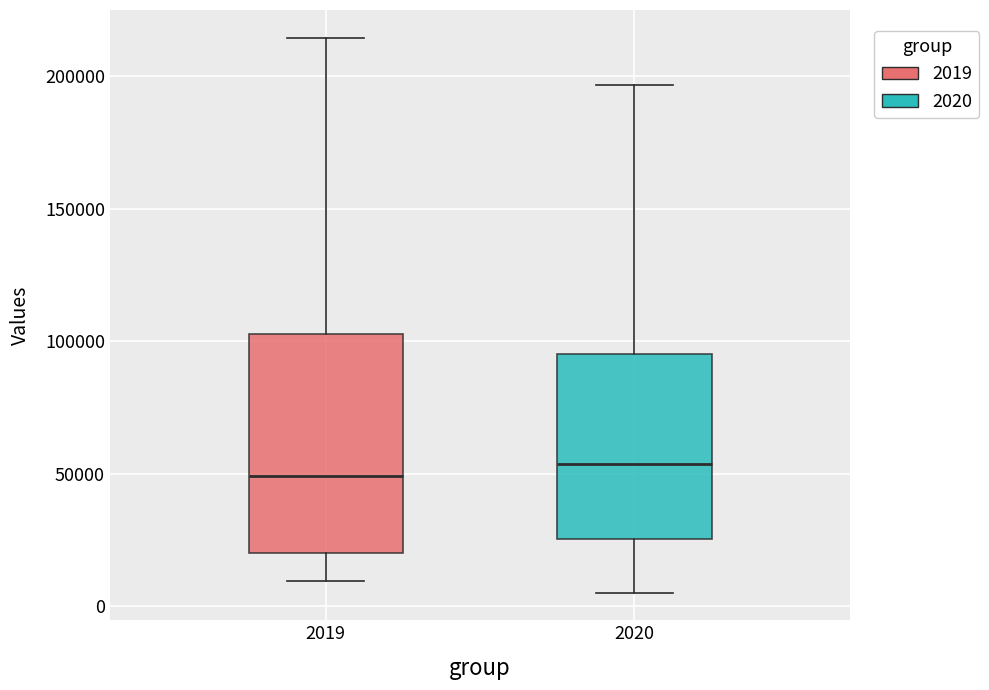

Reading left to right, read every box against the y-axis: the position of its median line, the range the box covers, and the ends of its whiskers. The values are not printed on the chart, so give them approximately, as read against the axis.

2019: median 50000, box 20000 to 105000, whiskers 10000 to 215000
2020: median 55000, box 25000 to 95000, whiskers 5000 to 195000